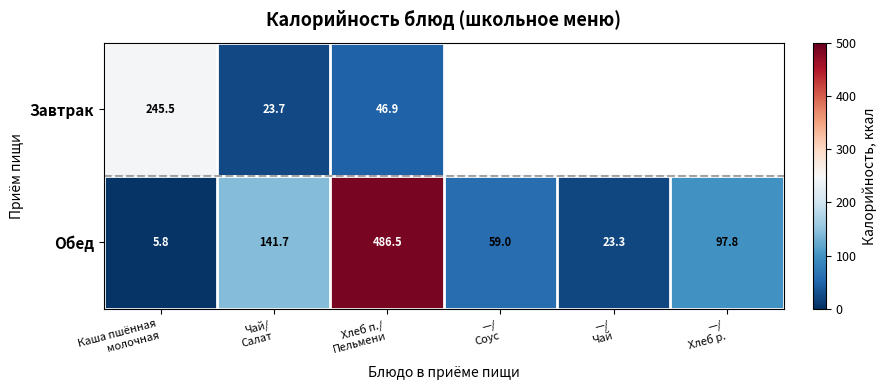

What is the sum of all Обед values?

814.1